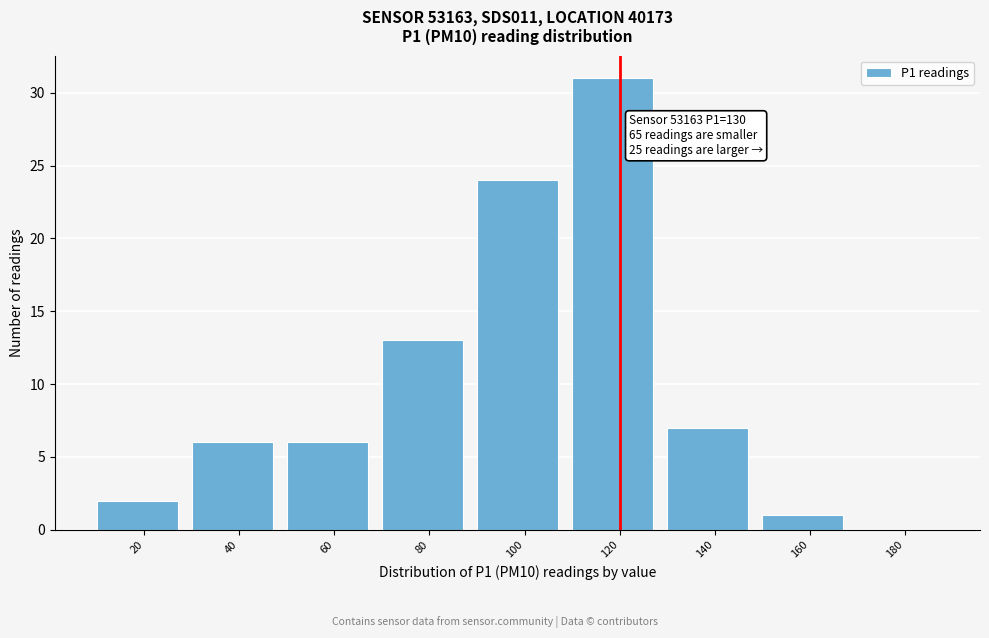

Reading left to right, transcribe all the data shown in this chart.

20=2	40=6	60=6	80=13	100=24	120=31	140=7	160=1	180=0